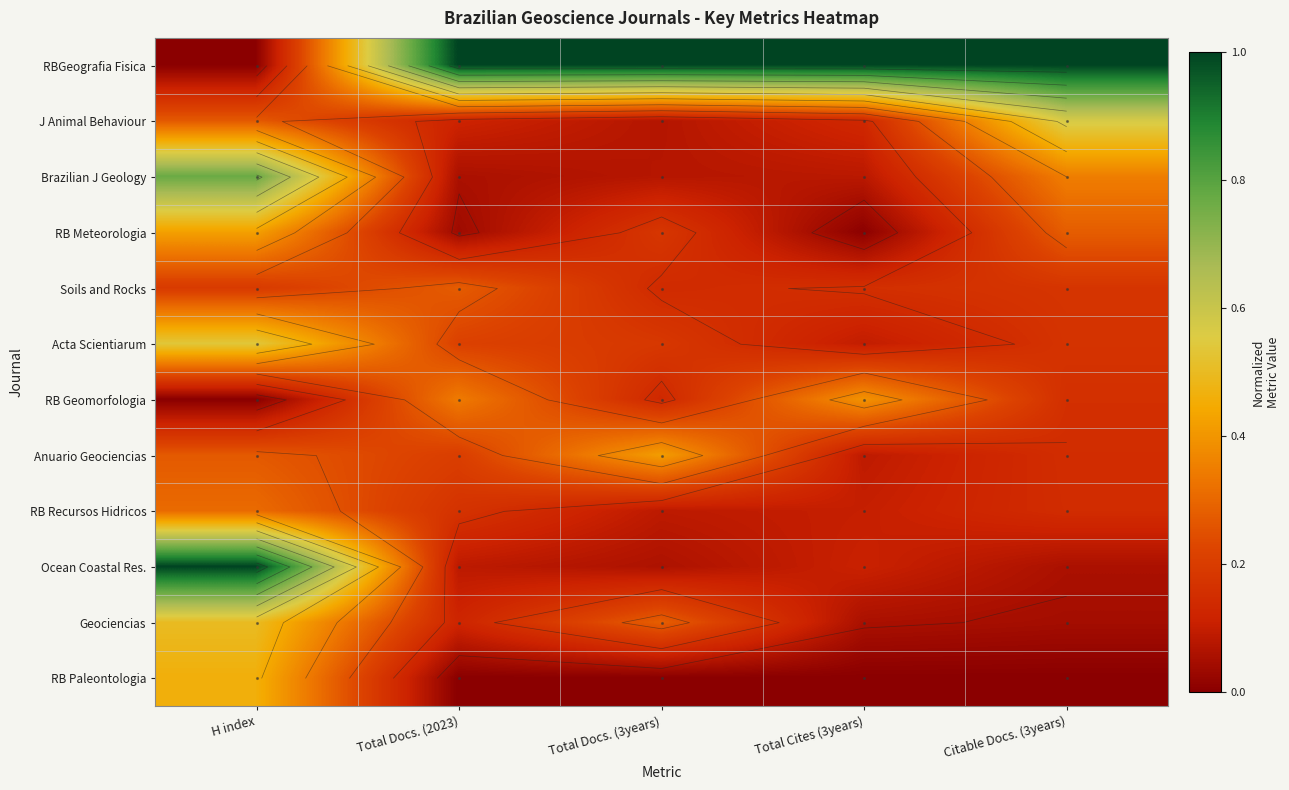

What is the difference between the highest and lowest values at H index?

1.0